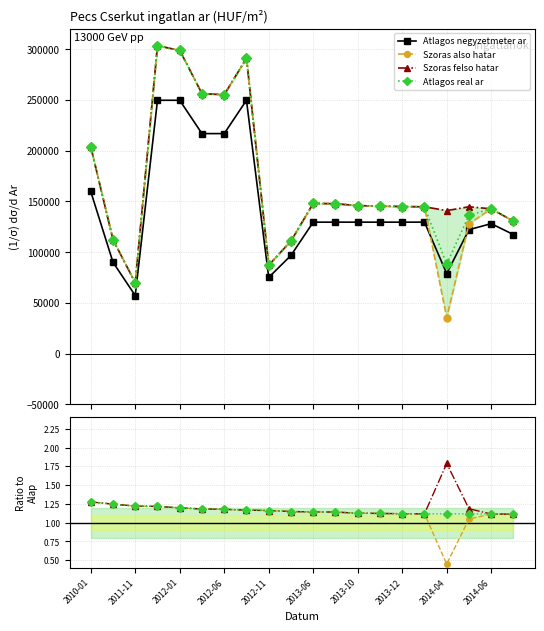

What are all the series names shown in the legend?

Atlagos negyzetmeter ar, Szoras also hatar, Szoras felso hatar, Atlagos real ar